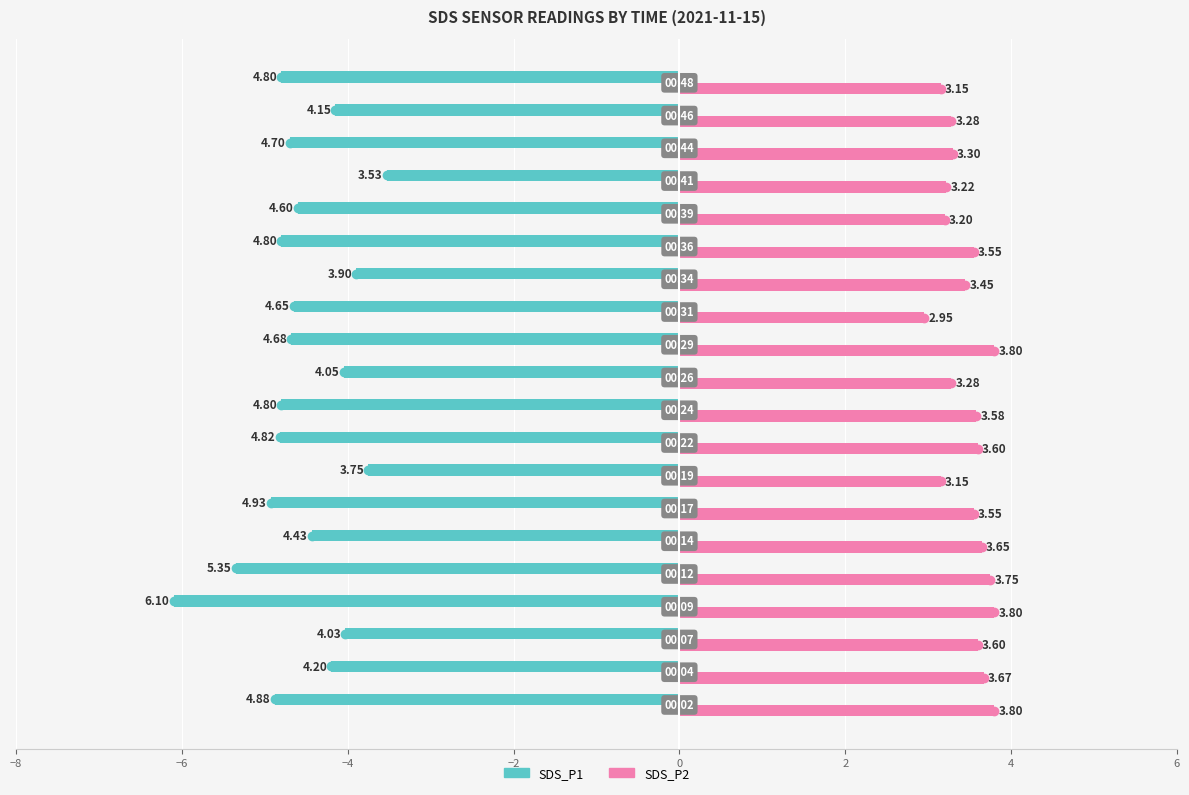

What is the average value of the SDS_P1 series?

-4.6